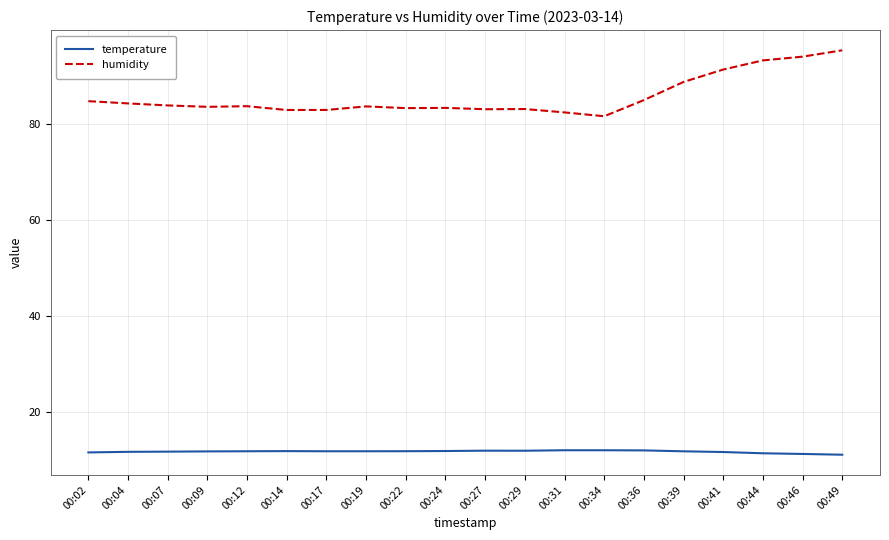

At 00:41, list the series in order from largest to smallest.

humidity, temperature